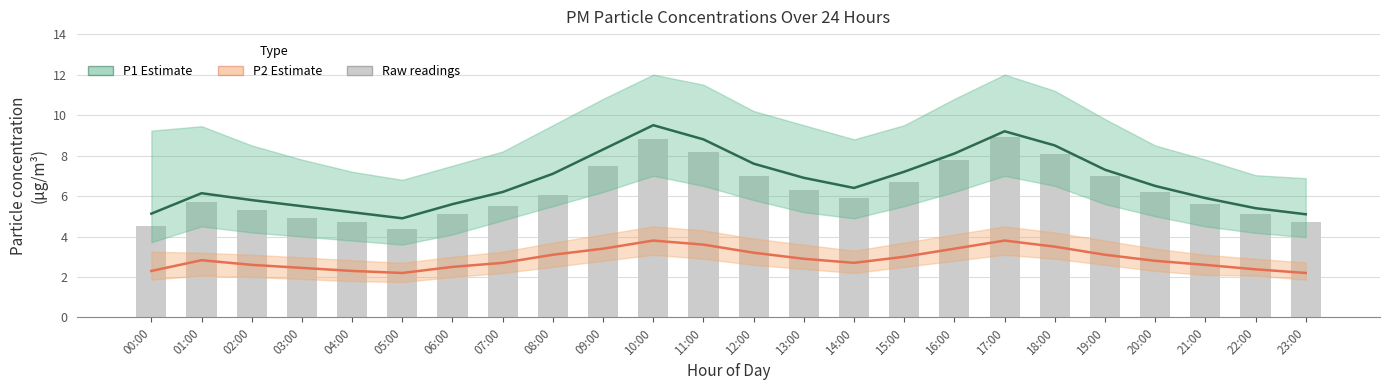

At which category does the chart reach its minimum across all series?

05:00